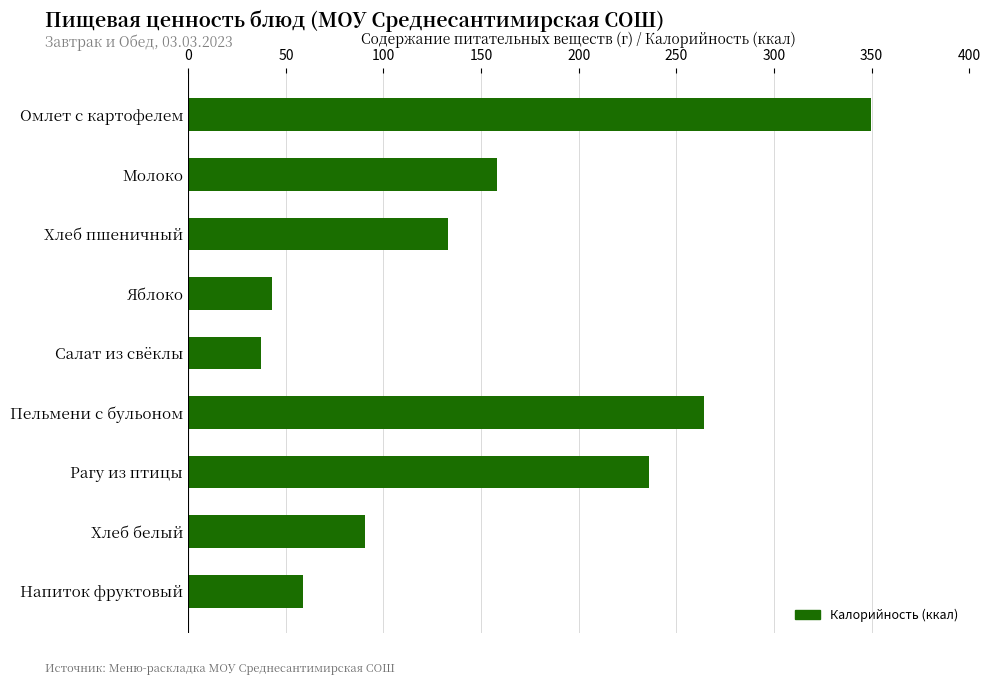

How many bars are there in total?

9